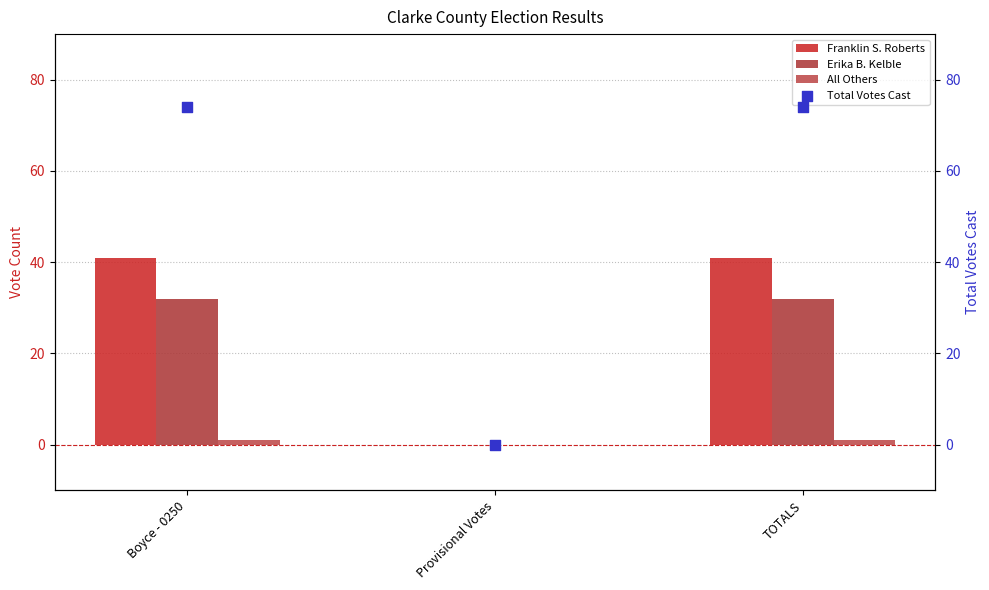

What are all the series names shown in the legend?

Franklin S. Roberts, Erika B. Kelble, All Others, Total Votes Cast